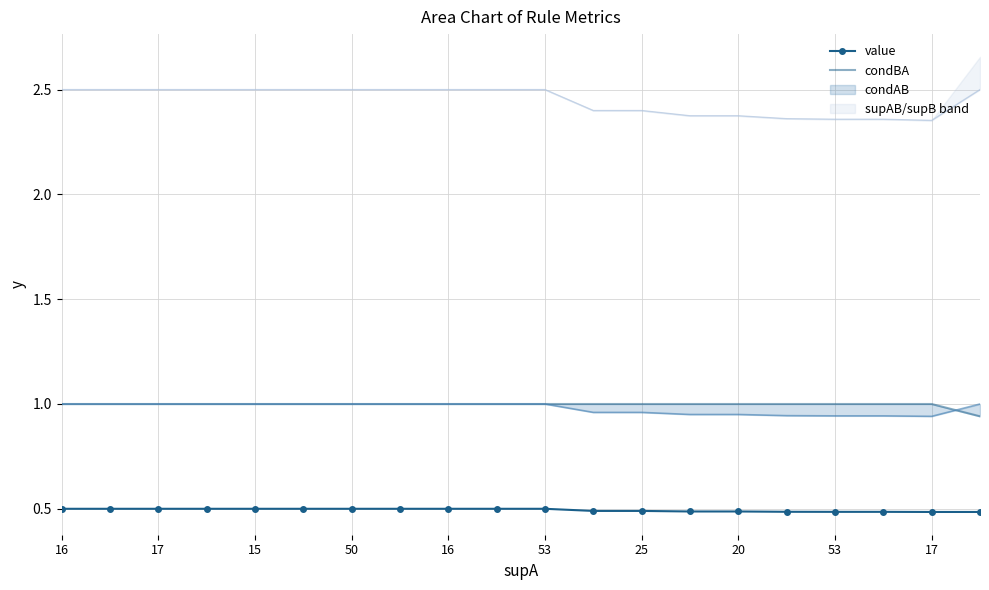

True or false: value has more than 2 points higher than both neighbors.

False